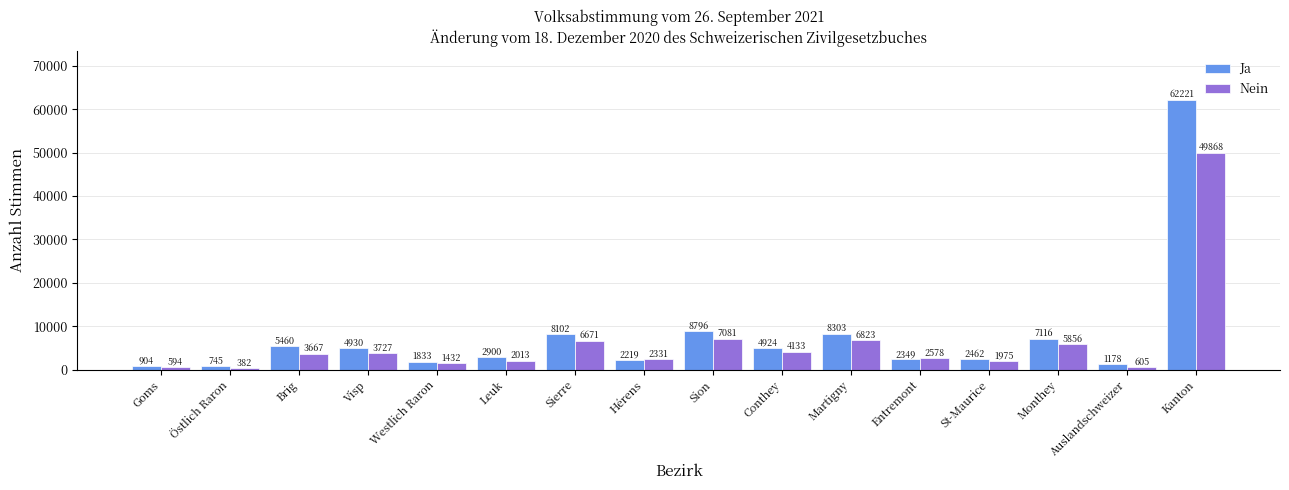

What is the value of the Ja bar at the 2nd from the left?

745